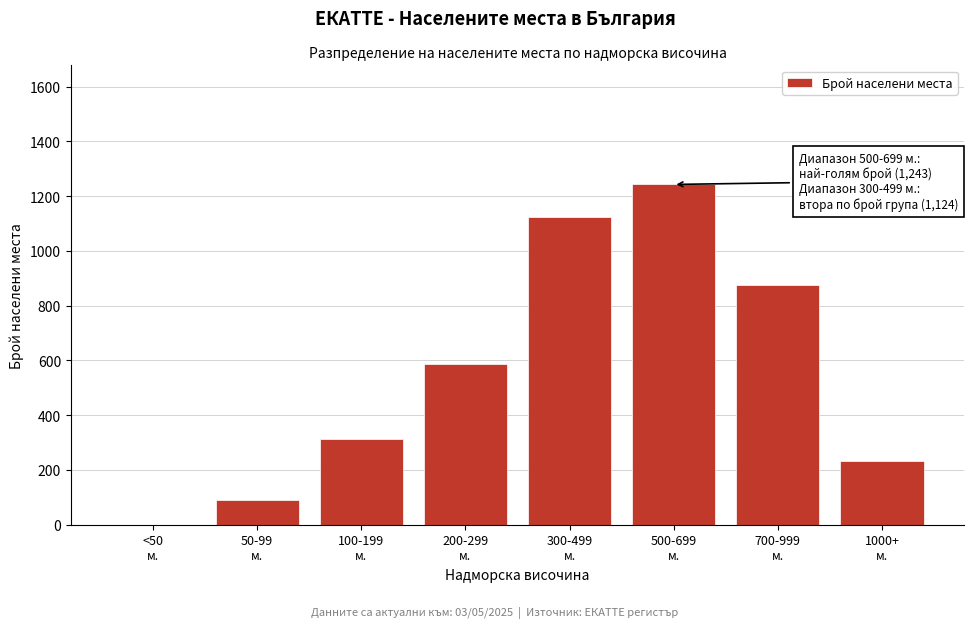

What is the greatest value displayed?

1243